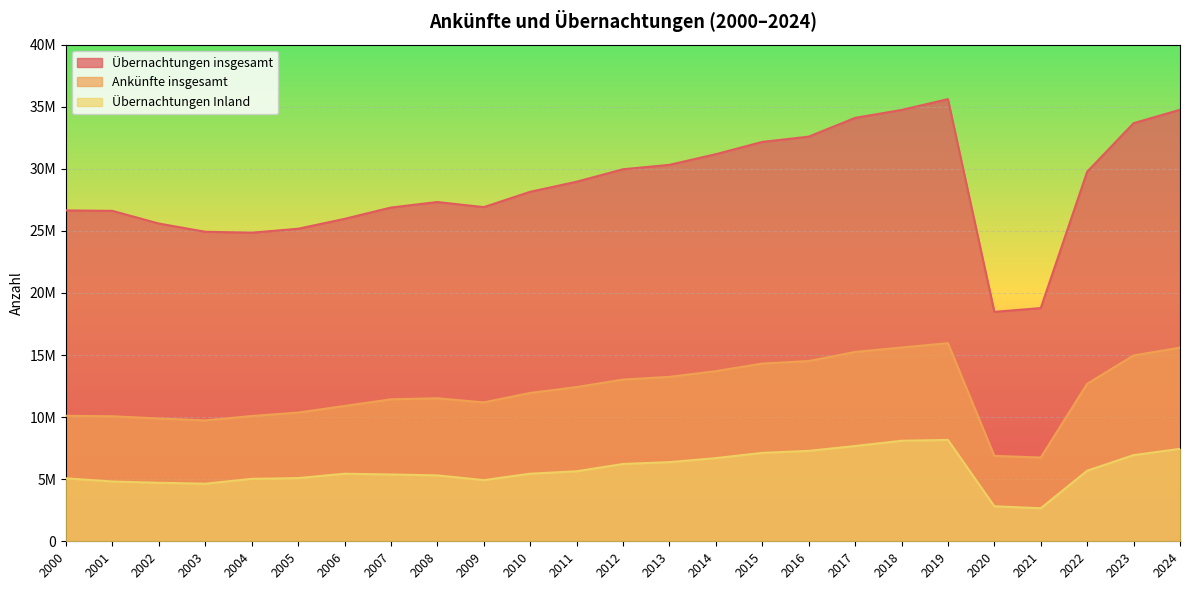

Reading right to left, extract all data points from this chart.

Übernachtungen insgesamt: 34759106	33676734	29767764	18784321	18479646	35613674	34740683	34103923	32590680	32167968	31180120	30320808	29964826	28961532	28150338	26914511	27325733	26882364	25968180	25174005	24853394	24931036	25591839	26613322	26651998
Ankünfte insgesamt: 15596612	14966323	12686699	6746883	6878401	15954530	15607072	15250754	14516901	14313705	13702917	13243872	13026093	12421340	11947934	11186930	11517740	11433323	10898481	10365152	10090197	9737373	9891273	10070500	10105374
Übernachtungen Inland: 7446109	6940070	5684455	2660006	2819065	8164798	8095465	7673253	7282952	7121002	6698597	6375943	6226058	5638631	5443373	4927104	5307525	5381567	5441170	5090970	5030363	4636204	4713821	4816369	5071407